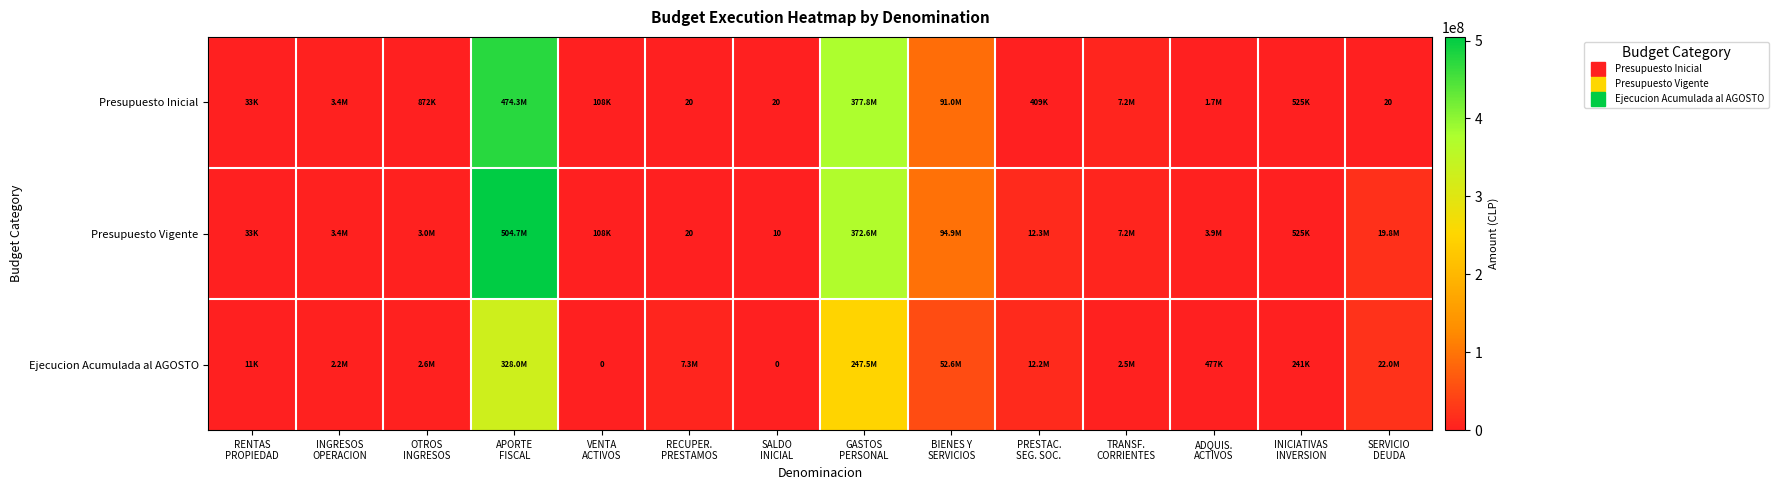

Read the Presupuesto Inicial value at BIENES Y SERVICIOS, to the nearest 50.

91004350